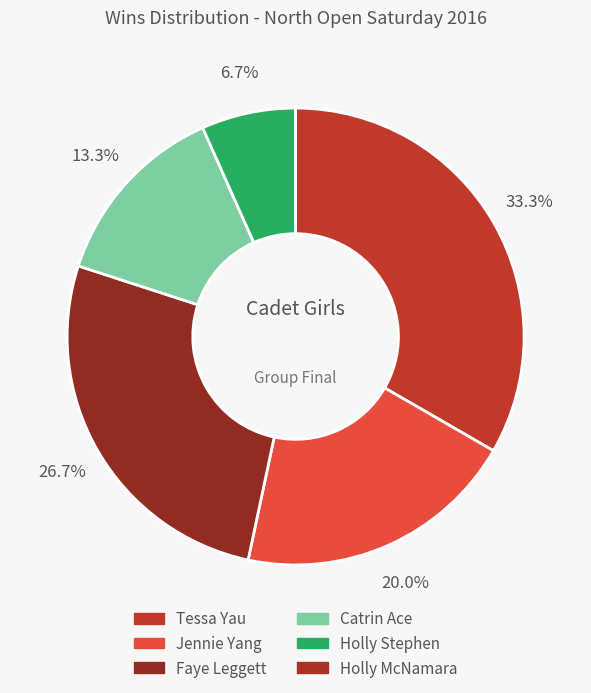

Count the number of slices in the pie.

6